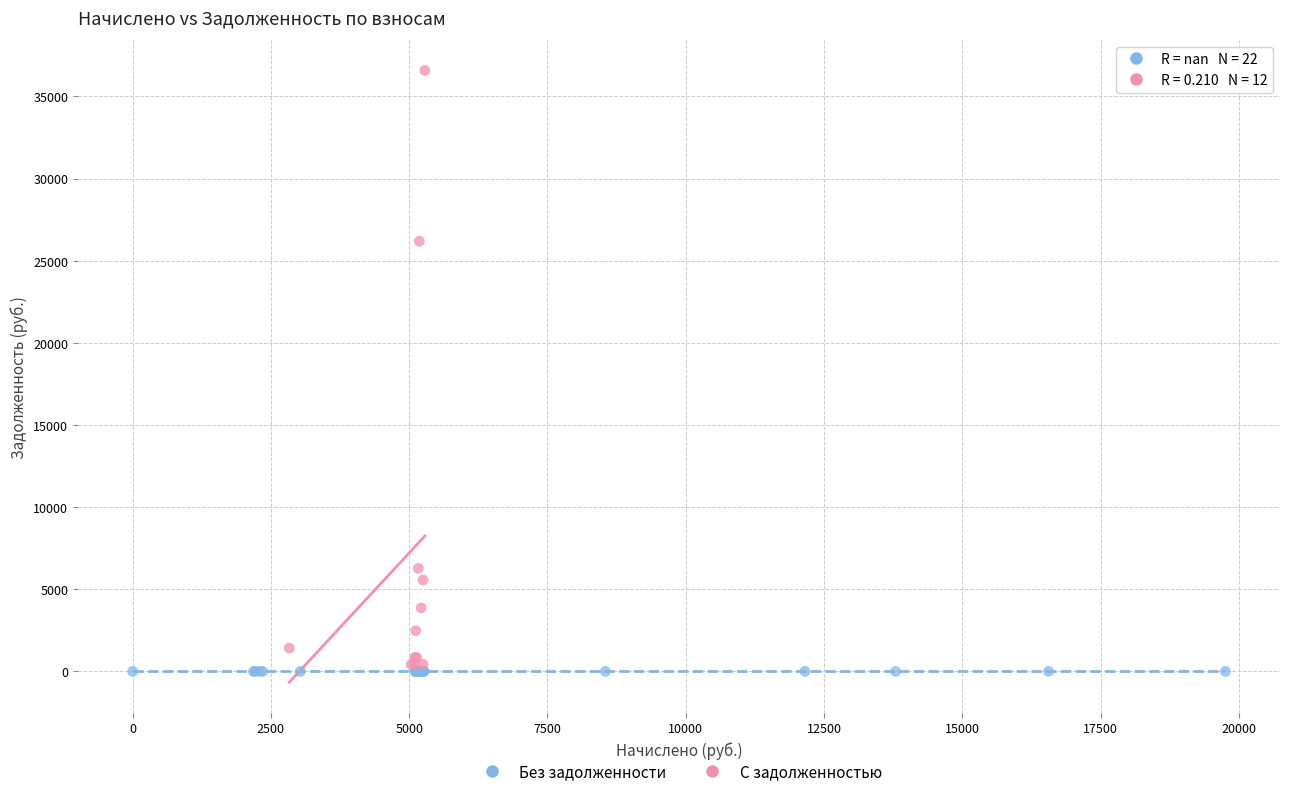

What are all the series names shown in the legend?

Без задолженности, С задолженностью